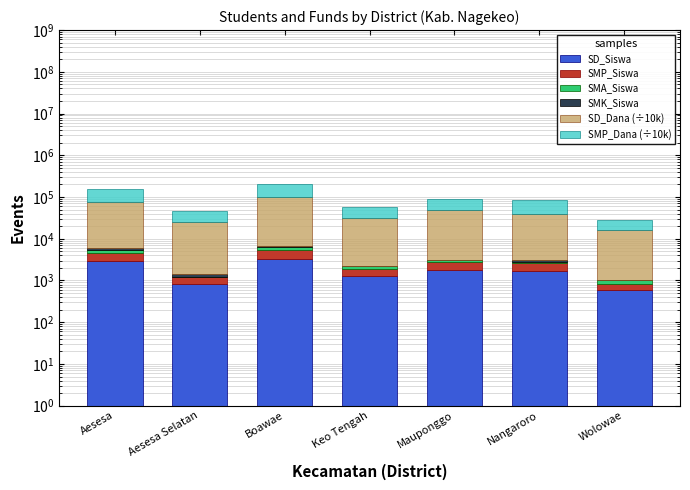

Reading left to right, extract all data points from this chart.

SD_Siswa: 2914.0	818.0	3361.0	1274.0	1784.0	1694.0	583.0
SMP_Siswa: 1579.0	424.0	2033.0	572.0	947.0	931.0	243.0
SMA_Siswa: 963.0	0.0	878.0	369.0	315.0	130.0	181.0
SMK_Siswa: 506.0	164.0	405.0	0.0	0.0	346.0	0.0
SD_Dana (÷10k): 71910.0	23962.5	92835.0	29092.5	46012.5	36540.0	14872.5
SMP_Dana (÷10k): 74062.5	21637.5	105412.5	27562.5	42562.5	46575.0	12450.0